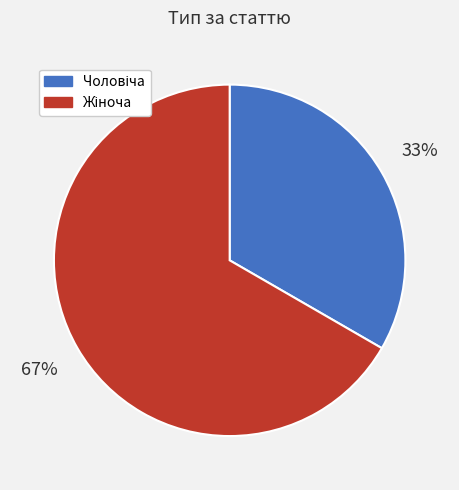

Is there a majority slice in this chart?

Yes